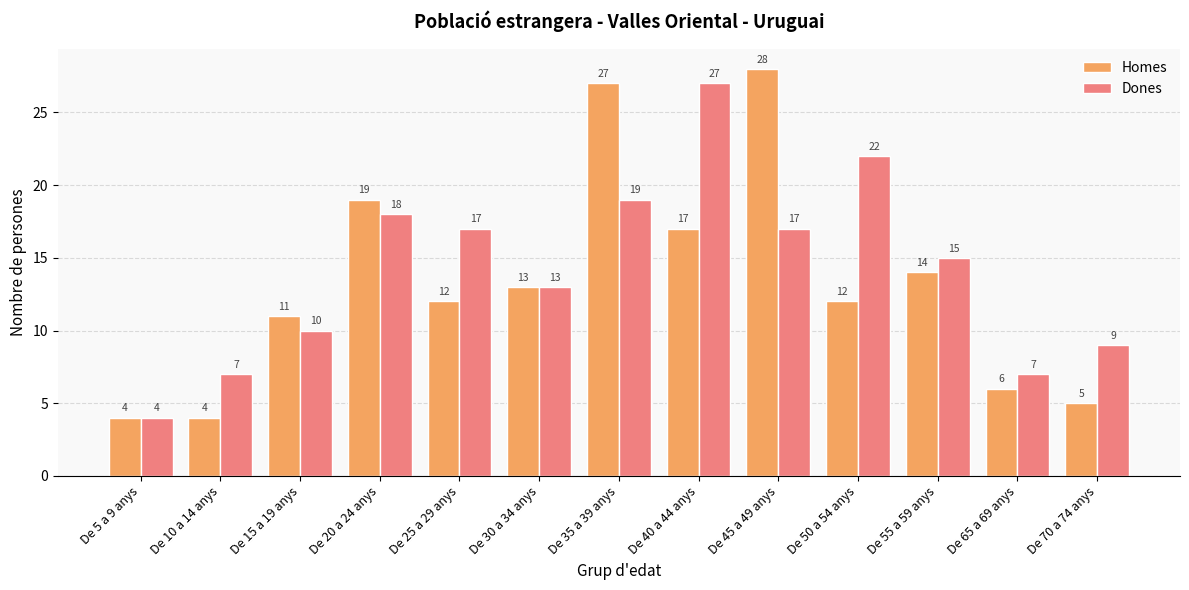

What is the minimum value shown in the chart?

4